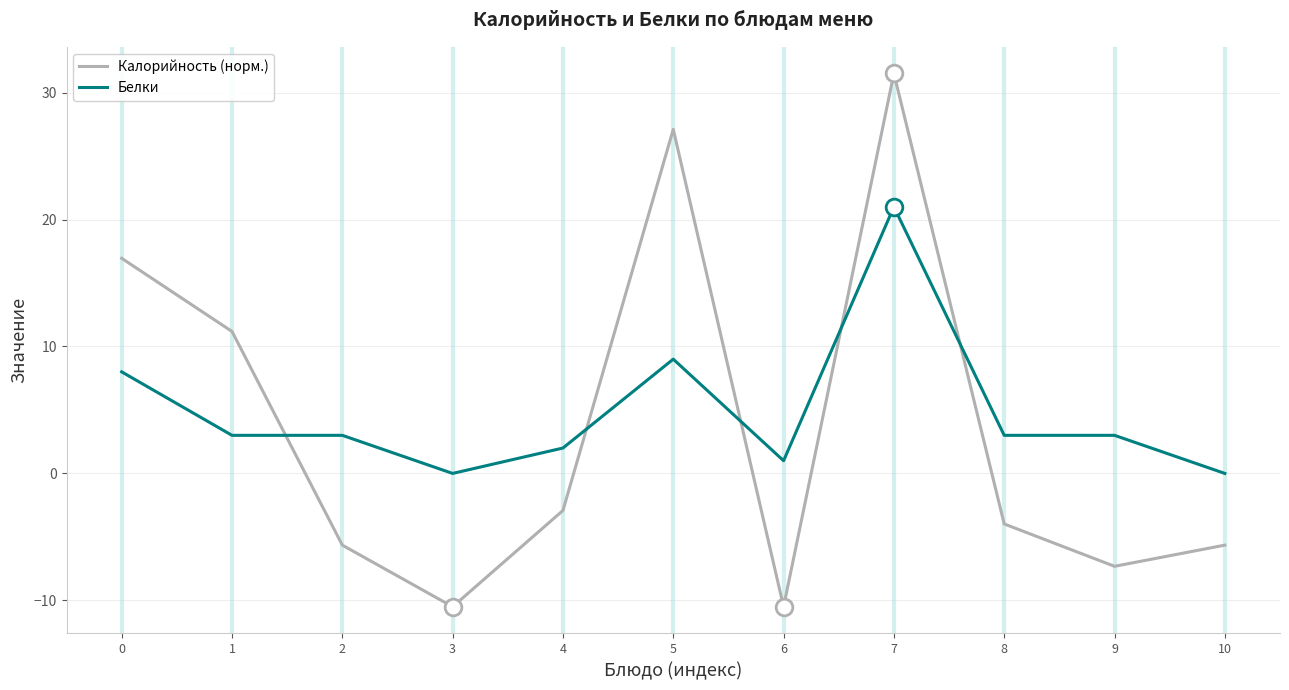

True or false: Белки and Калорийность (норм.) intersect in this chart.

True